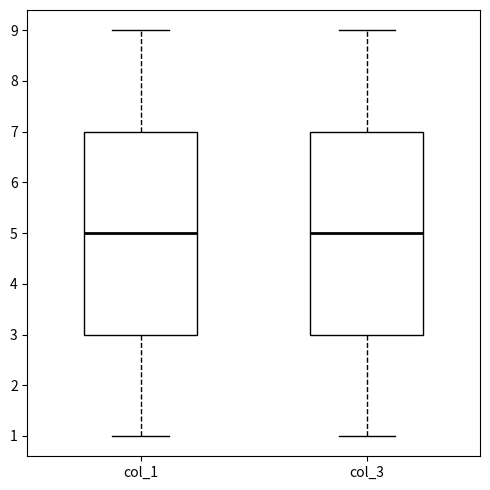

Reading left to right, read every box against the y-axis: the position of its median line, the range the box covers, and the ends of its whiskers. The values are not printed on the chart, so give them approximately, as read against the axis.

col_1: median 5, box 3 to 7, whiskers 1 to 9
col_3: median 5, box 3 to 7, whiskers 1 to 9